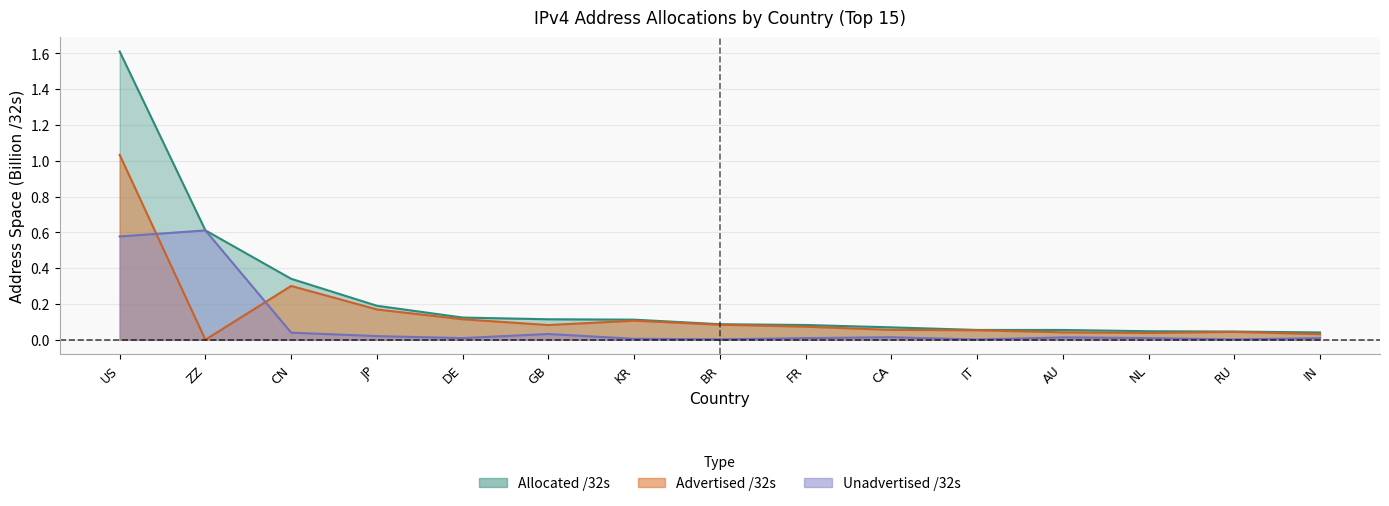

True or false: Advertised /32s has a value of 0.0 at ZZ.

False